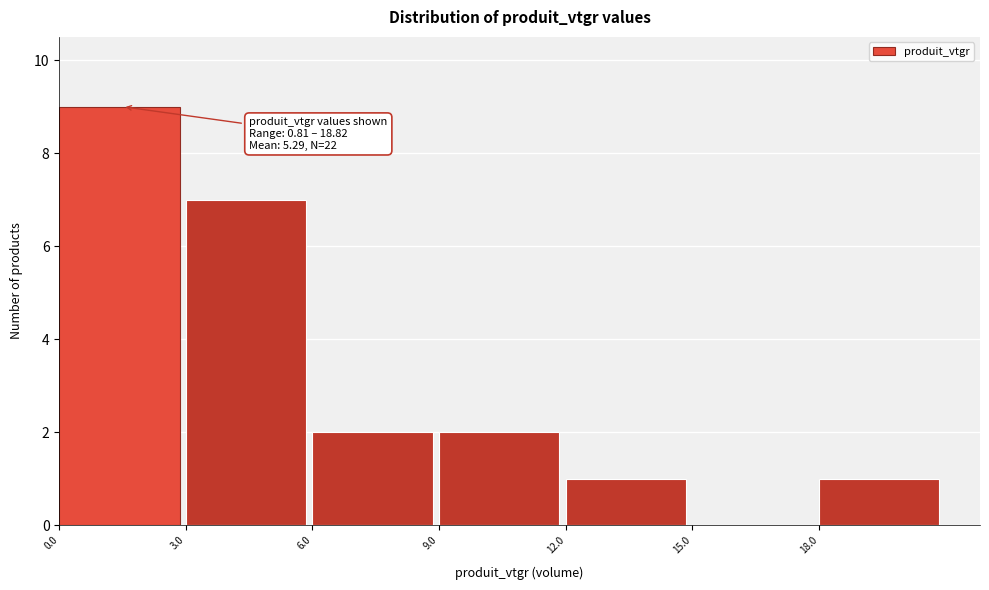

Which range on the x-axis has the tallest bar?

0 to 3